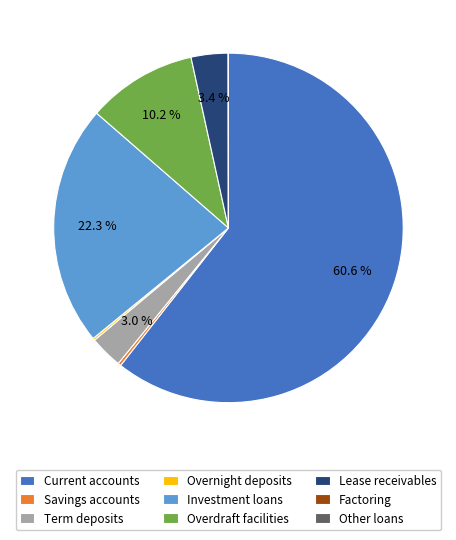

What percentage do Term deposits and Overdraft facilities together represent?

13.2%